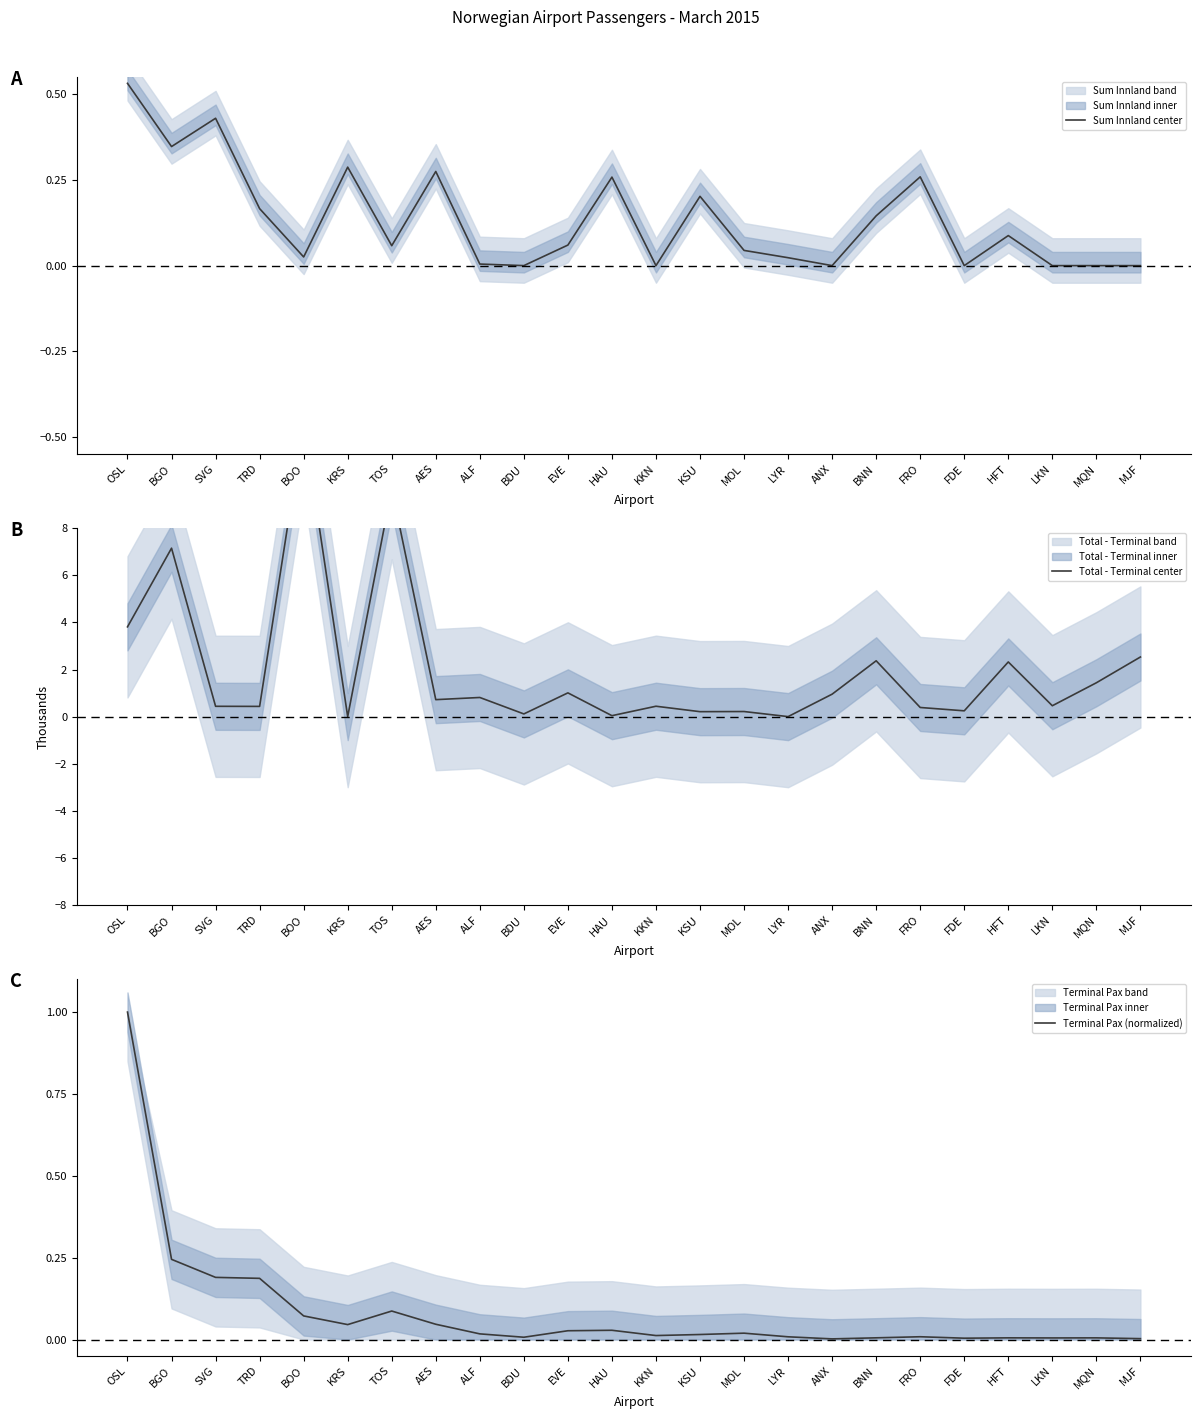

How many data points does each series have?

24